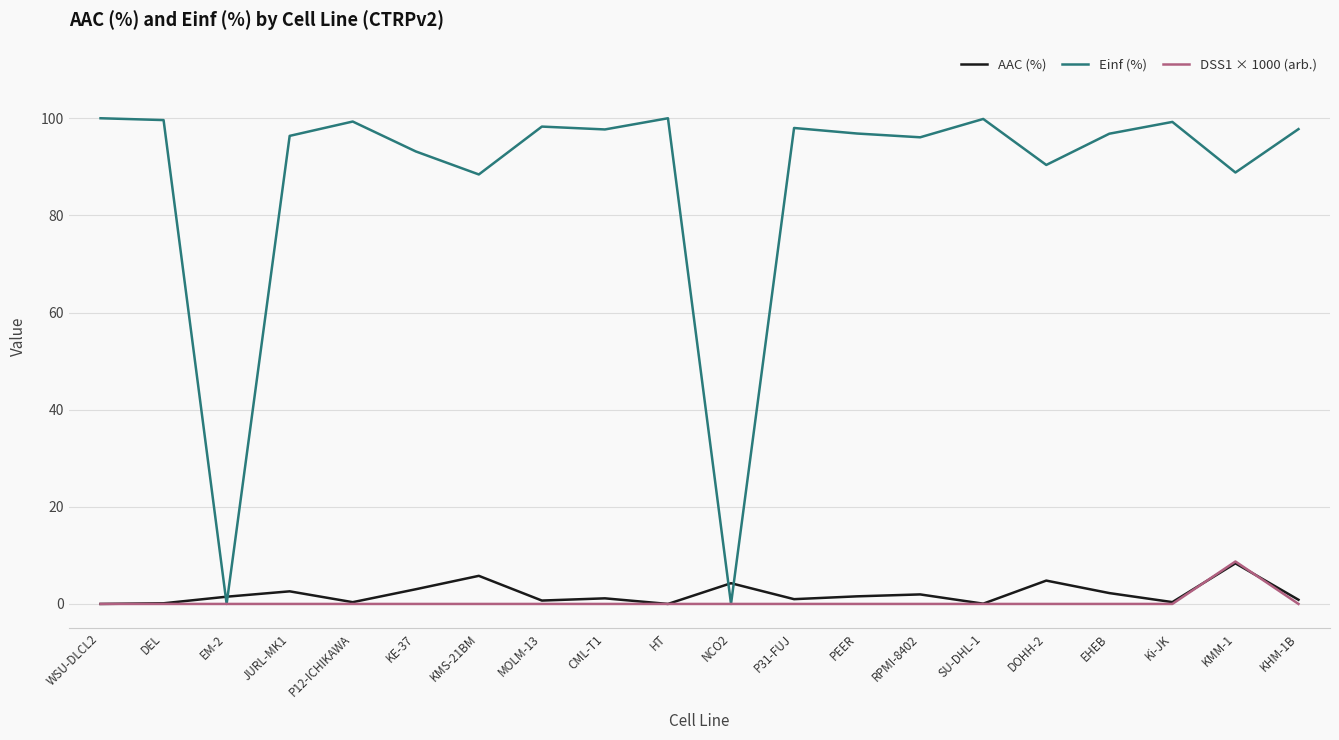

Which series has the largest range (max minus min)?

Einf (%)